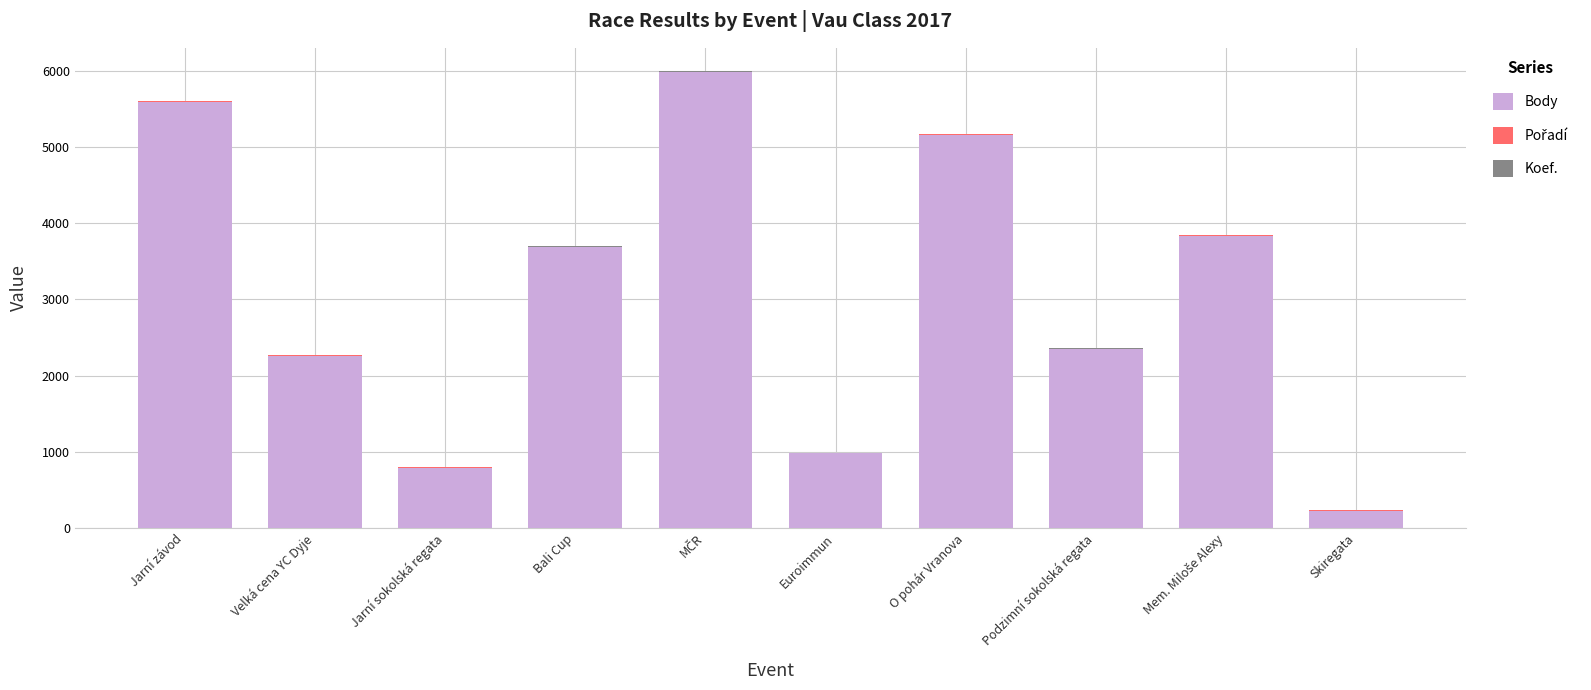

True or false: Body has a value of 5165 at O pohár Vranova.

True